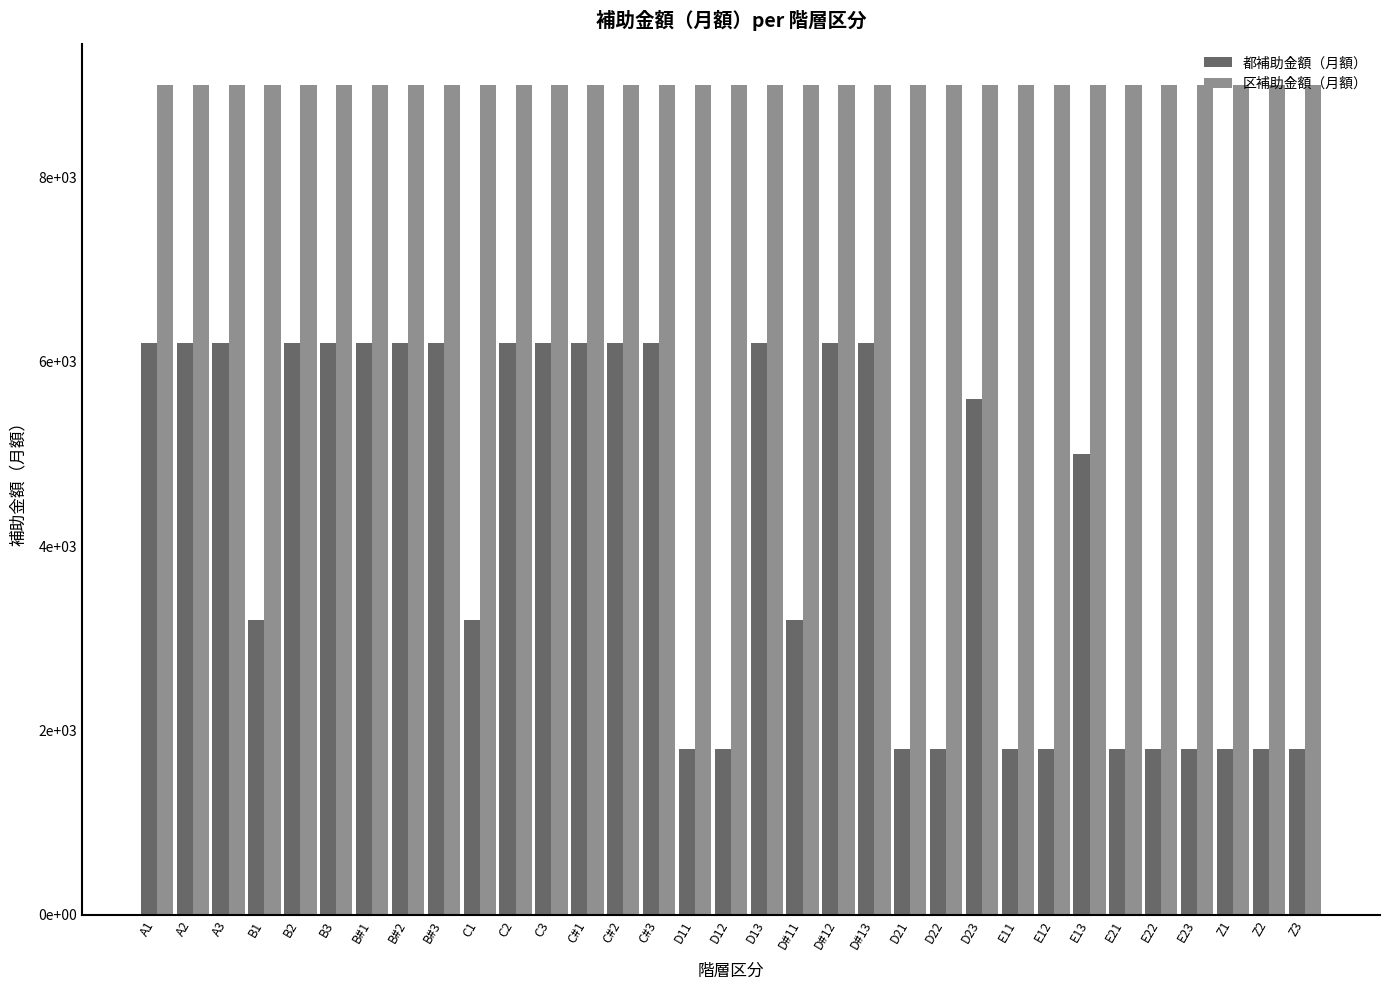

At which label is 都補助金額（月額） closest to 4000?

B1